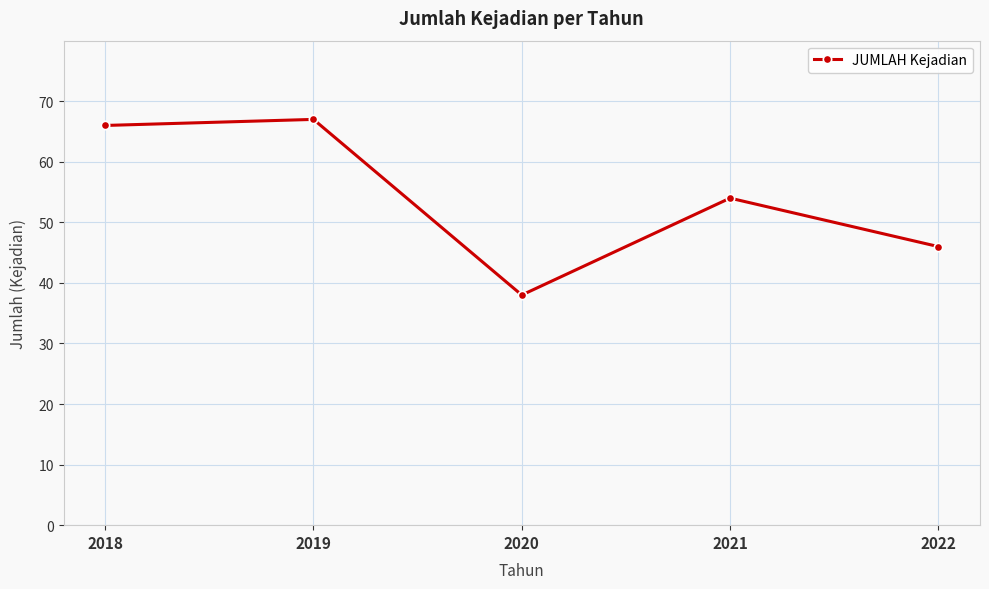

True or false: the data has more than 2 interior local peaks.

False